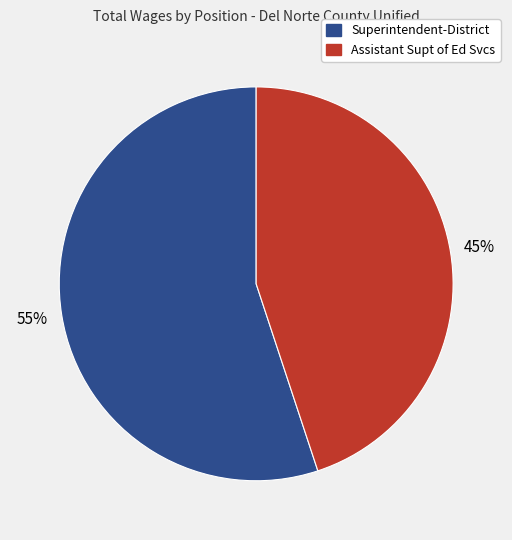

True or false: Assistant Supt of Ed Svcs accounts for 45% of the total.

True